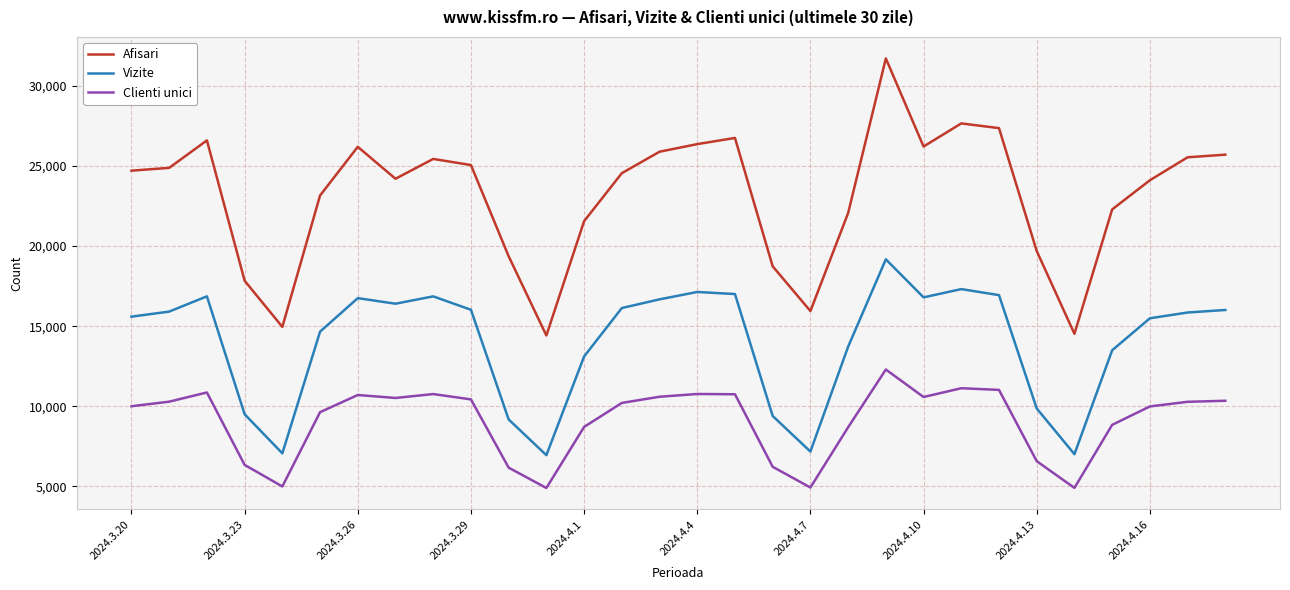

What is the difference between the maximum and minimum values in the Afisari series?

17298